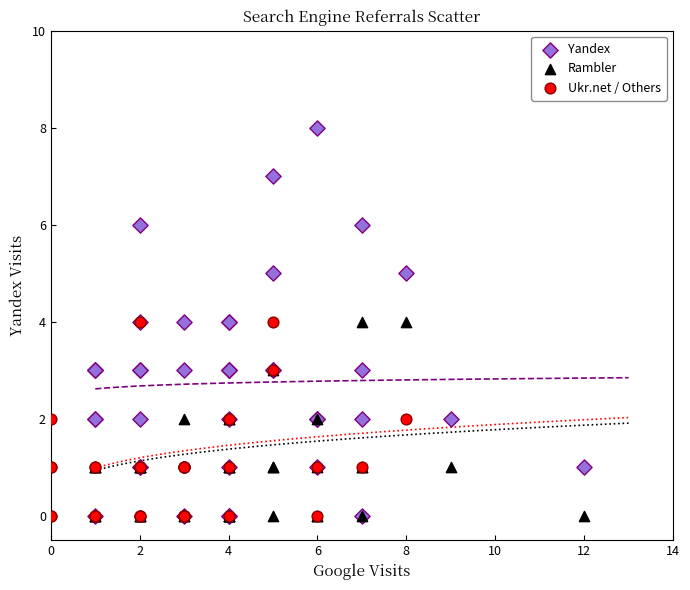

Which series has the largest Y range (max minus min)?

Yandex